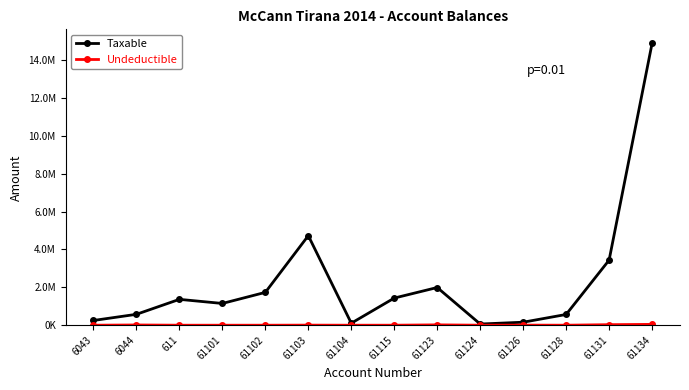

Does the chart have visible grid lines?

No